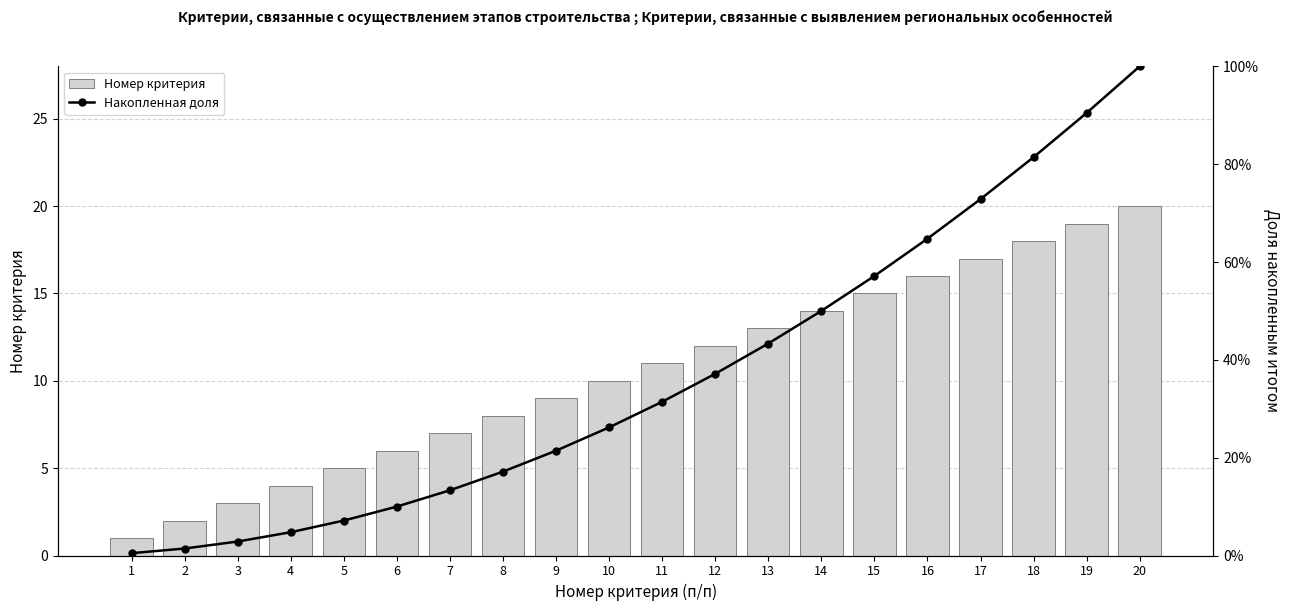

Which series has the largest total across all categories?

Накопленная доля